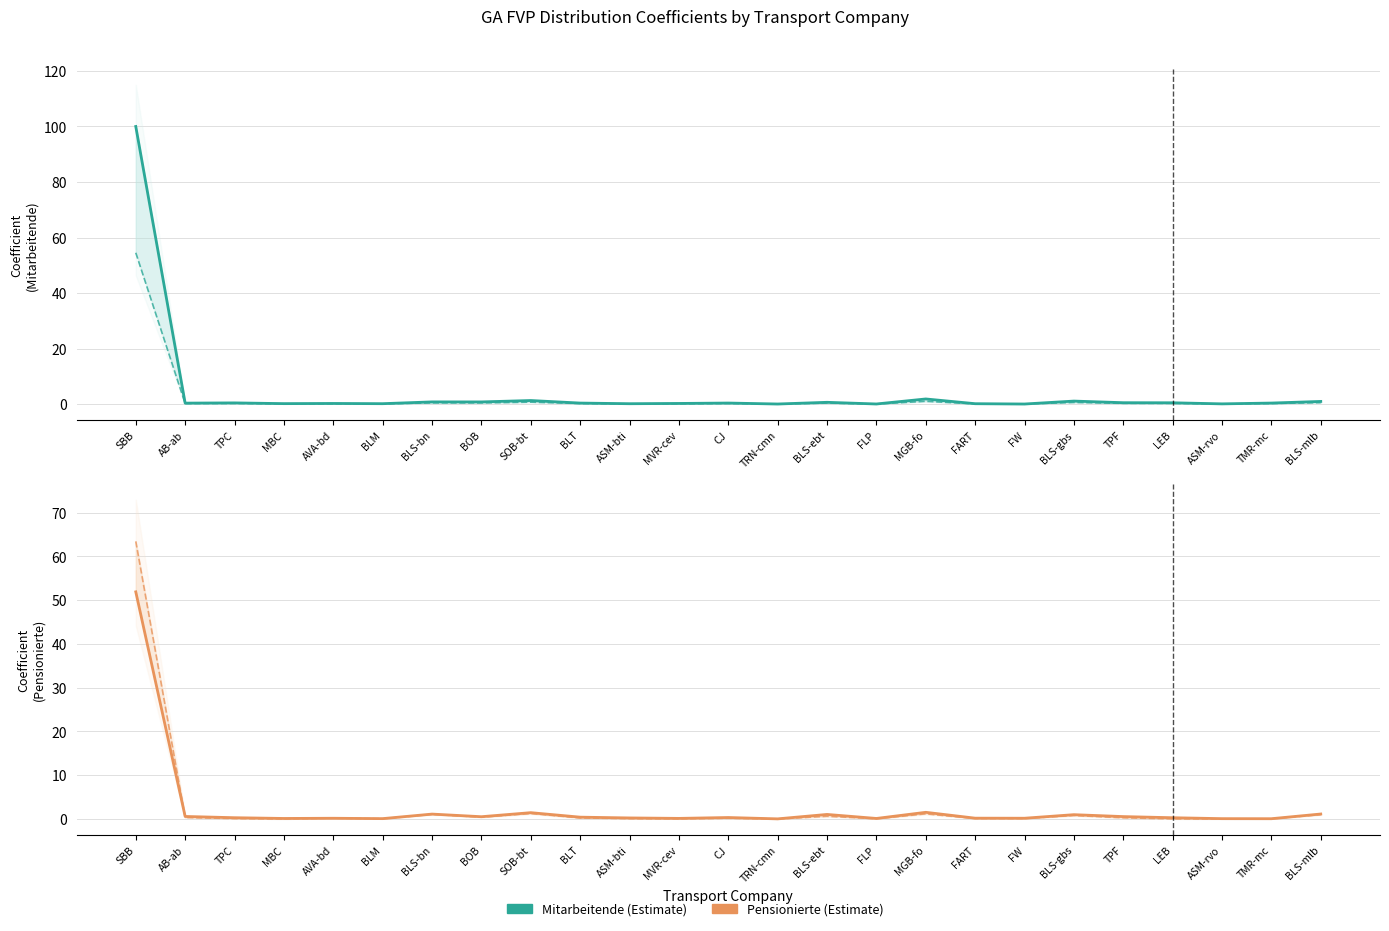

How many categories are shown in the chart?

25